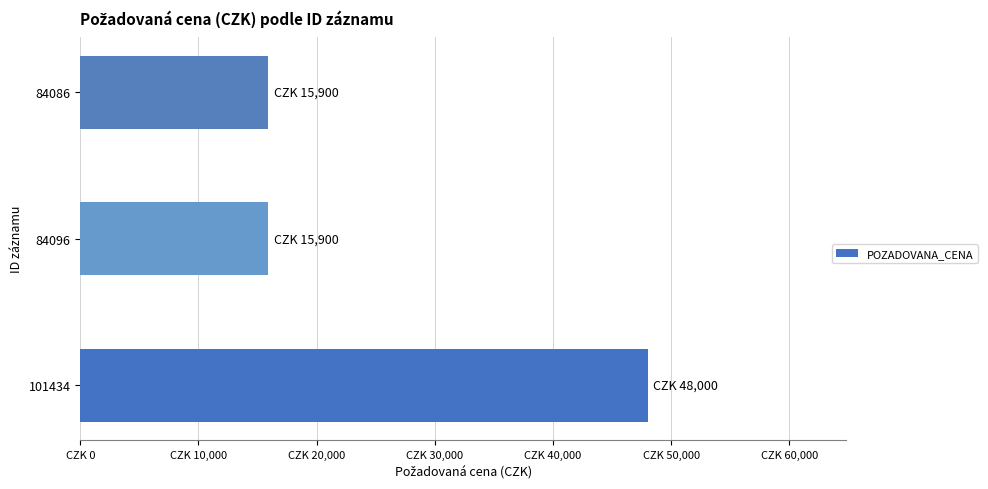

Does the chart contain any negative values?

No